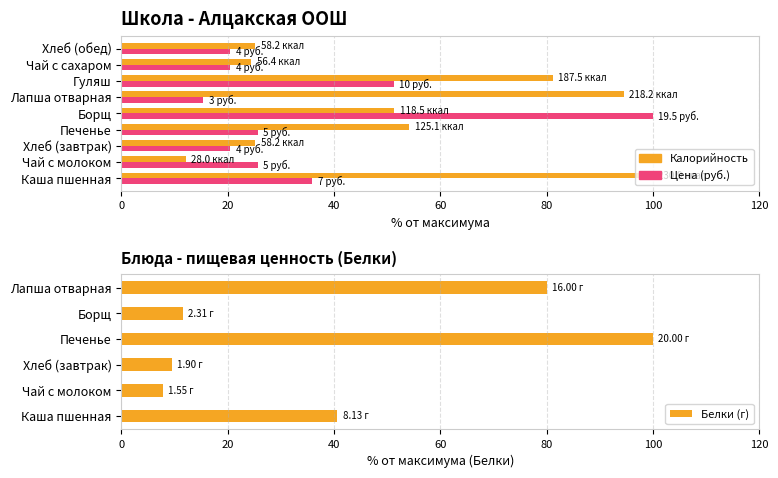

What is the label of the 7th bar from the left?

Гуляш